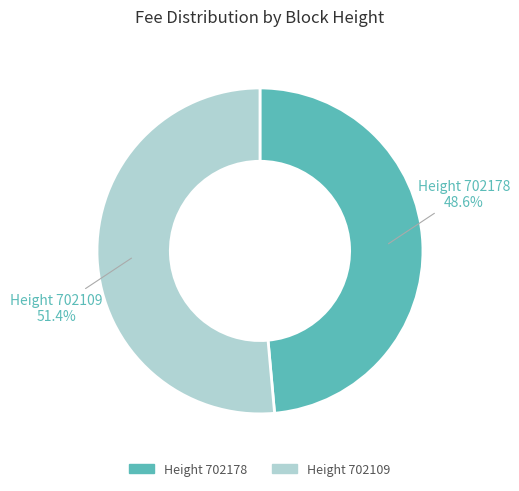

Is there a majority slice in this chart?

Yes